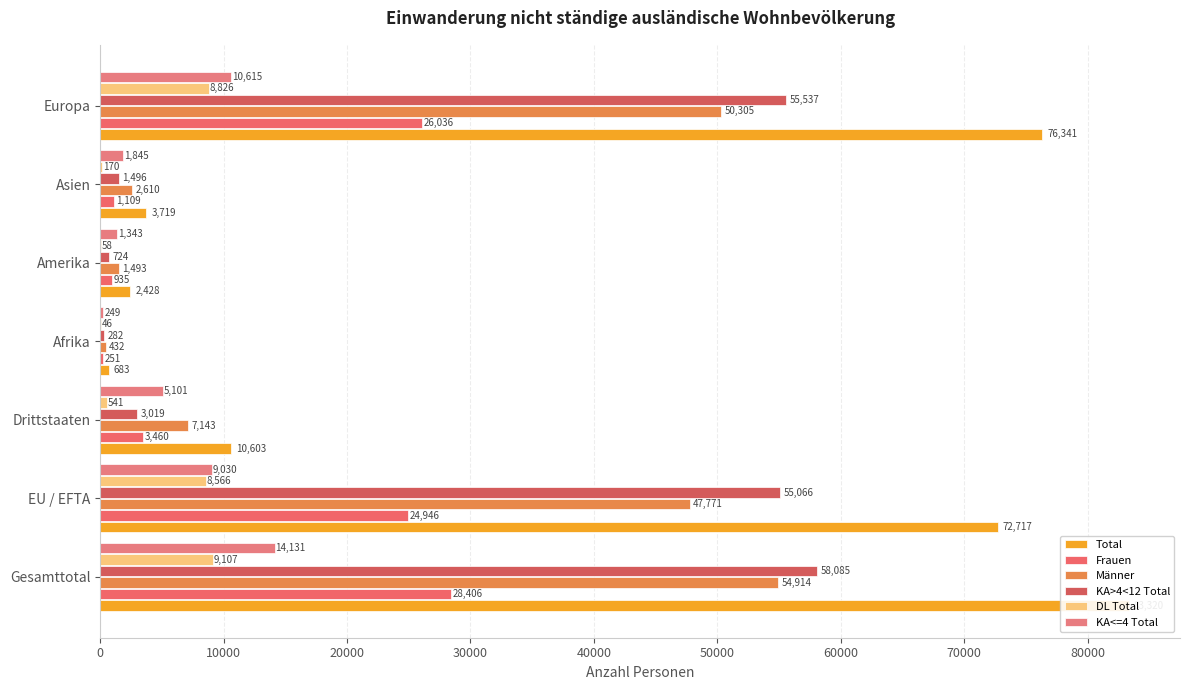

List the series in order of their peak value, lowest first.

DL Total, KA<=4 Total, Frauen, Männer, KA>4<12 Total, Total